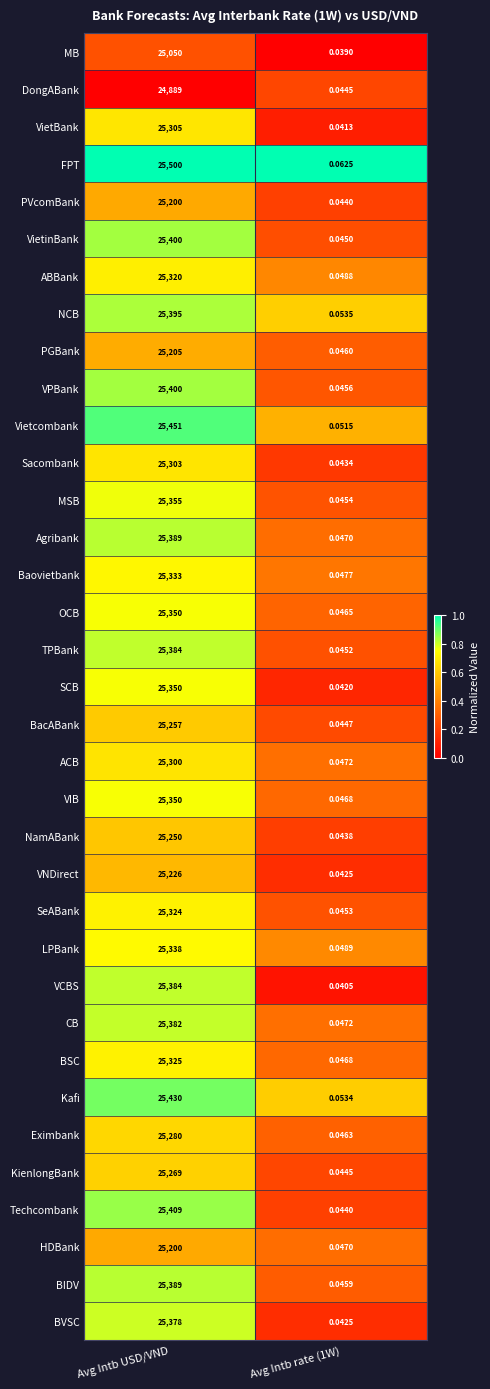

Which series has the widest spread of values?

FPT